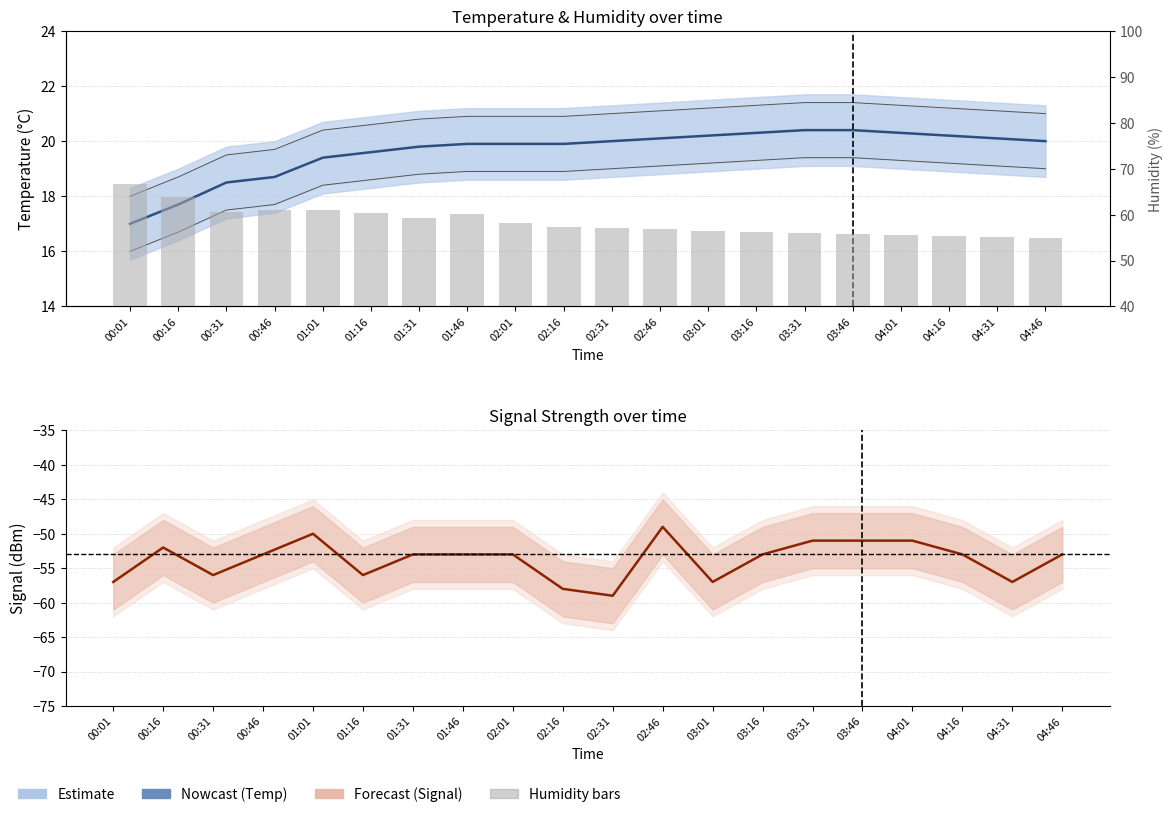

How many values in the Temp (°C) series exceed 20?

8